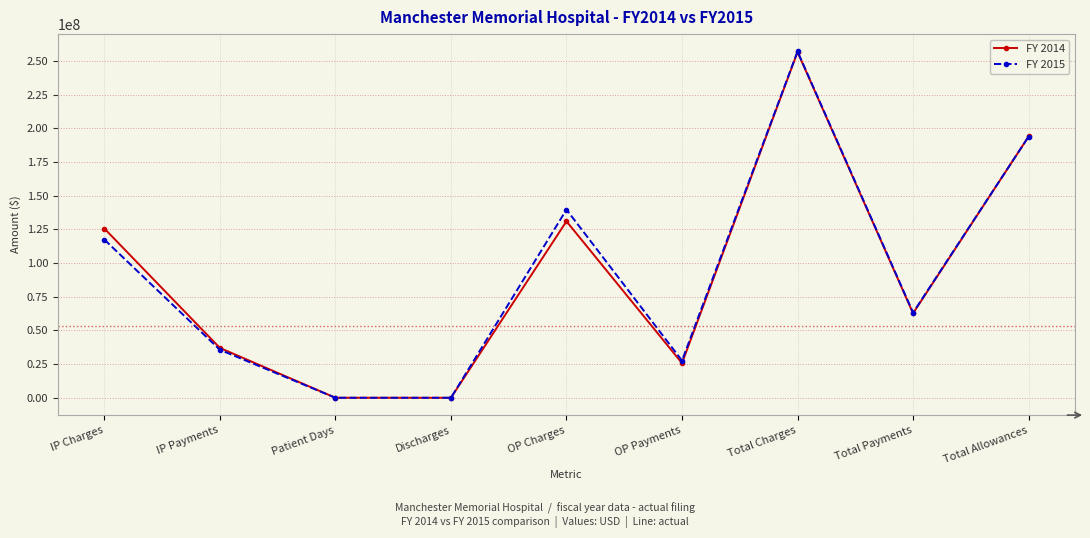

Which series has the widest spread of values?

FY 2015